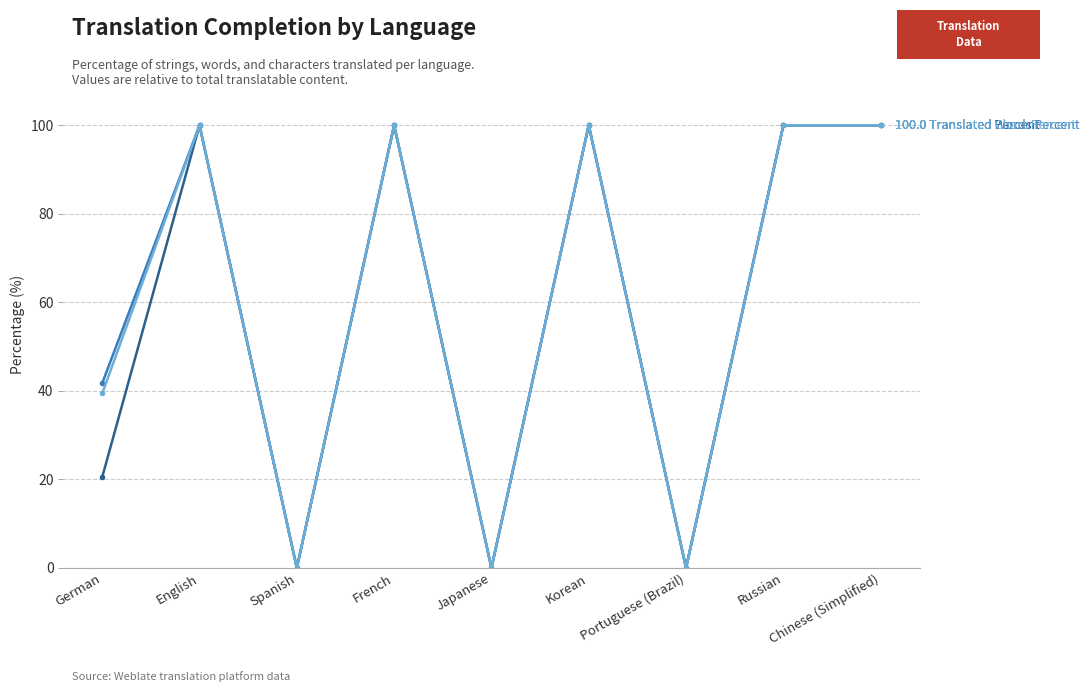

What is the total value across all series at Chinese (Simplified)?

300.0